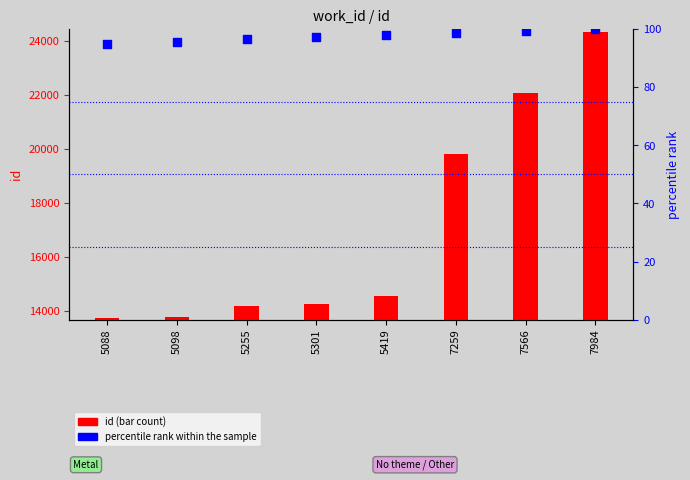

What are all the series names shown in the legend?

id, percentile rank within the sample